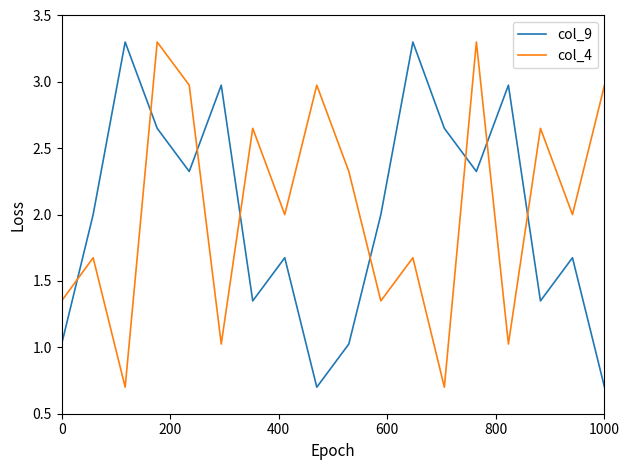

How many intersections are there between col_4 and col_9?

8